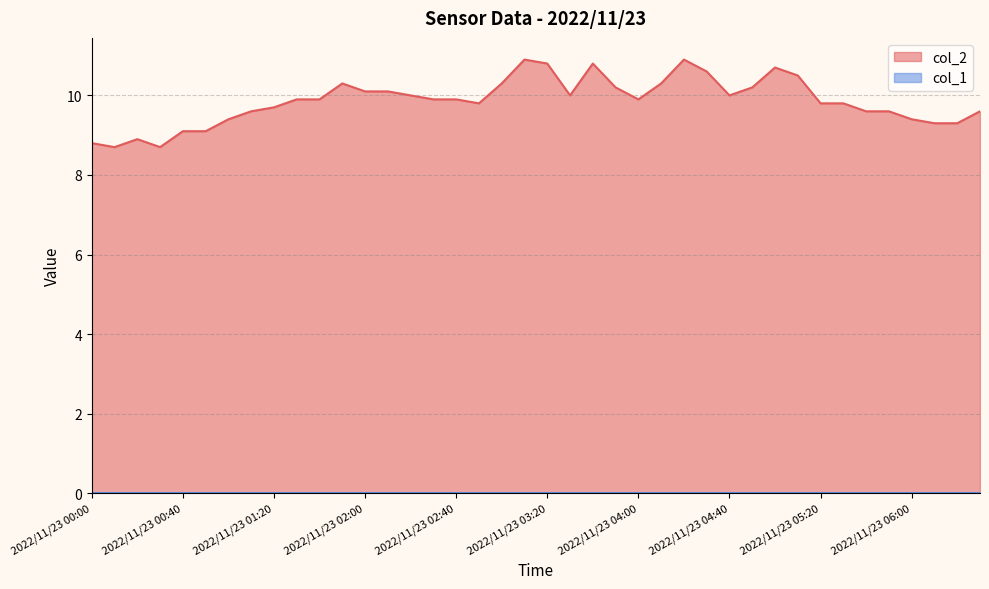

Does the chart have visible grid lines?

Yes